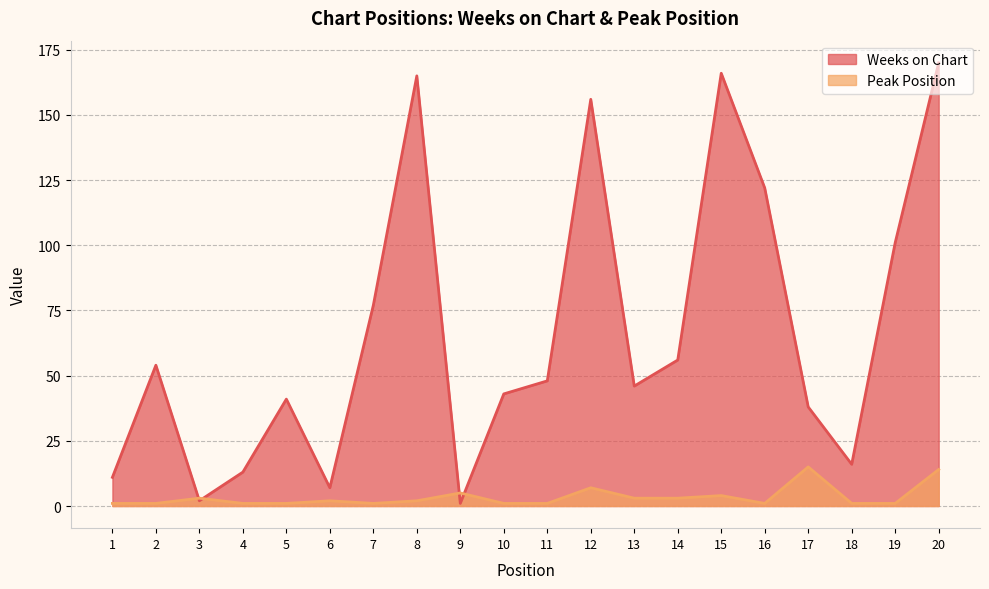

Reading left to right, what are all the values shown in this chart?

Weeks on Chart: 11	54	2	13	41	7	77	165	1	43	48	156	46	56	166	122	38	16	101	170
Peak Position: 1	1	3	1	1	2	1	2	5	1	1	7	3	3	4	1	15	1	1	14